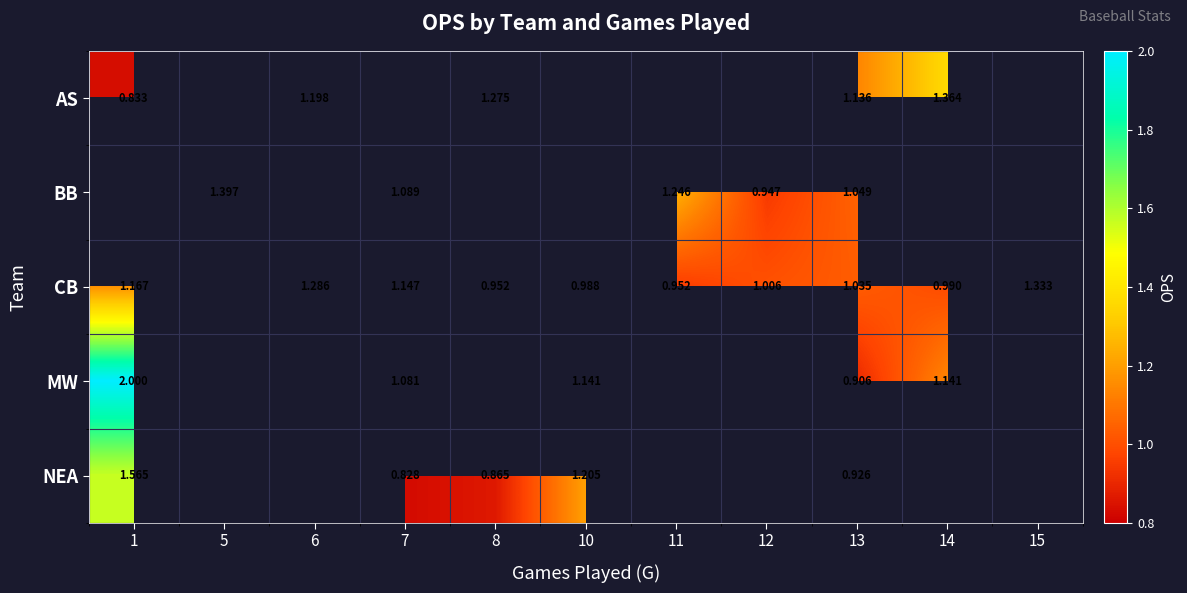

How many positive values does the MW series have?

5